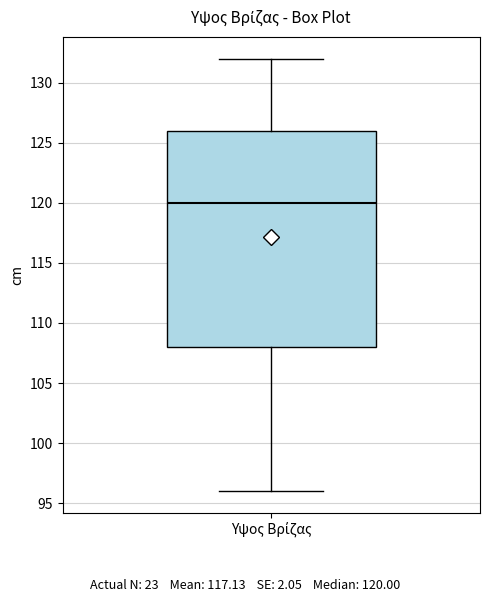

Transcribe this box plot: give where the median line is, the range the box spans, and where the two whiskers end, as read against the y-axis. The values are not printed on the chart, so give them approximately, as read against the axis.

median 120, box 108 to 126, whiskers 96 to 132